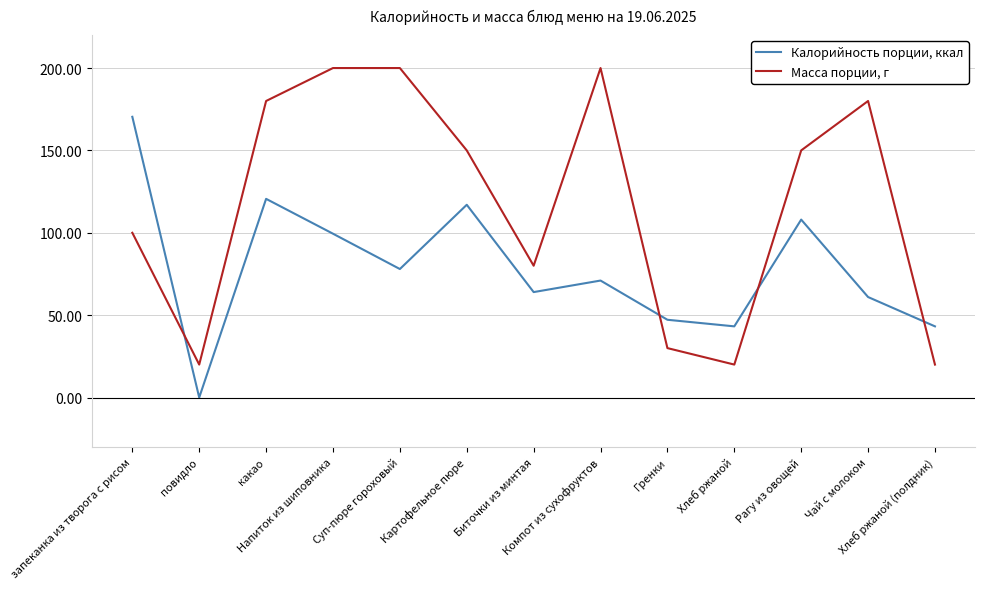

The Калорийность порции, ккал series shows 36.2 at Рагу из овощей. True or false?

False